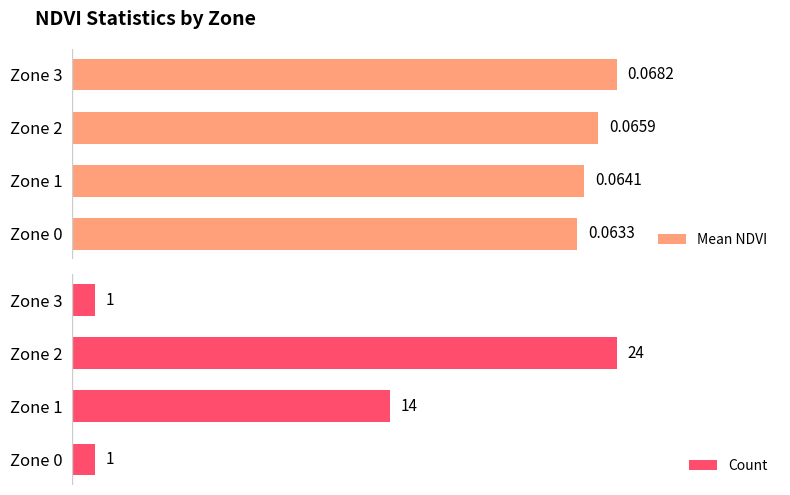

List the labels in order of Mean NDVI value, smallest first.

Zone 0, Zone 1, Zone 2, Zone 3